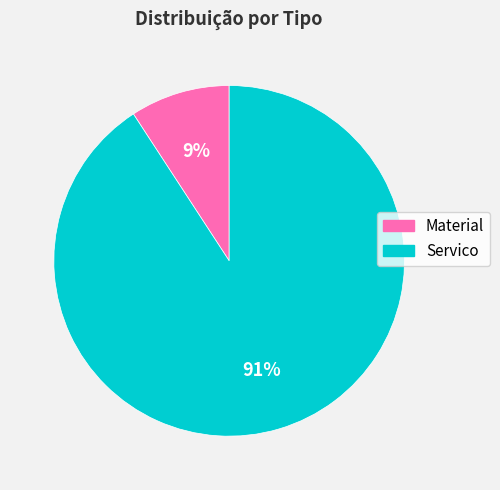

How many slices are in this pie chart?

2